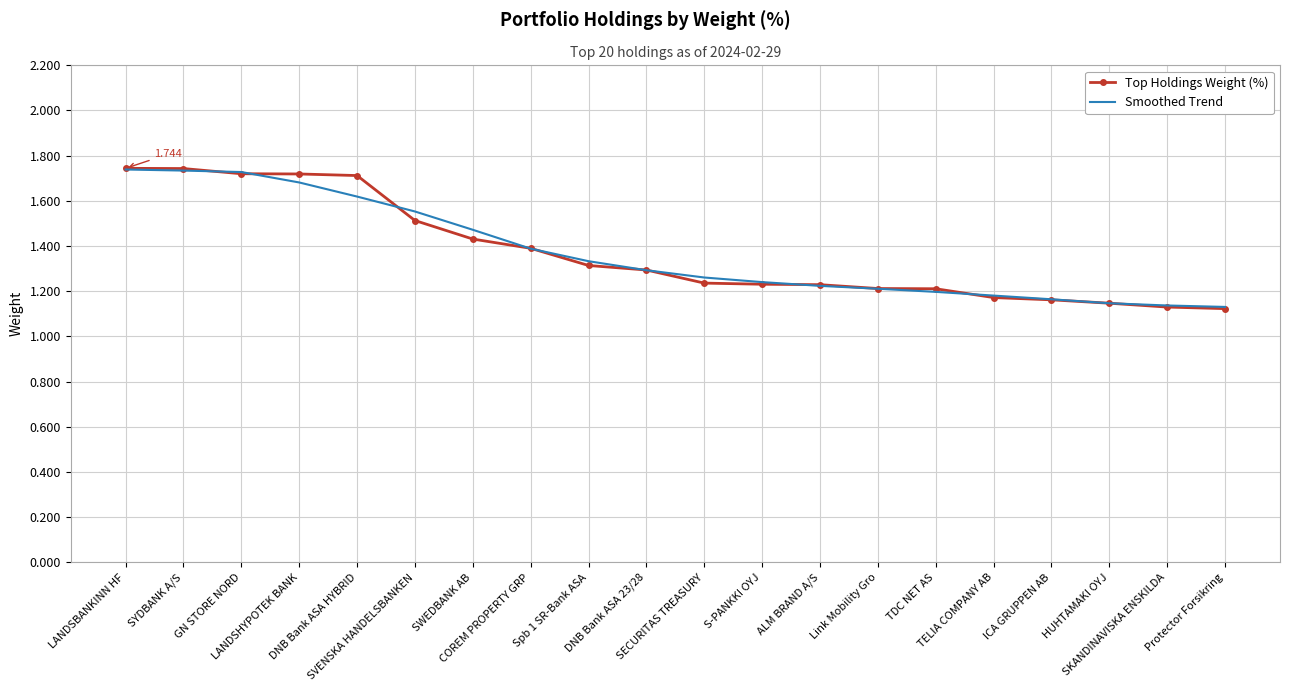

Reading left to right, transcribe all the data shown in this chart.

Top Holdings Weight (%): 1.7	1.7	1.7	1.7	1.7	1.5	1.4	1.4	1.3	1.3	1.2	1.2	1.2	1.2	1.2	1.2	1.2	1.1	1.1	1.1
Smoothed Trend: 1.7	1.7	1.7	1.7	1.6	1.6	1.5	1.4	1.3	1.3	1.3	1.2	1.2	1.2	1.2	1.2	1.2	1.1	1.1	1.1